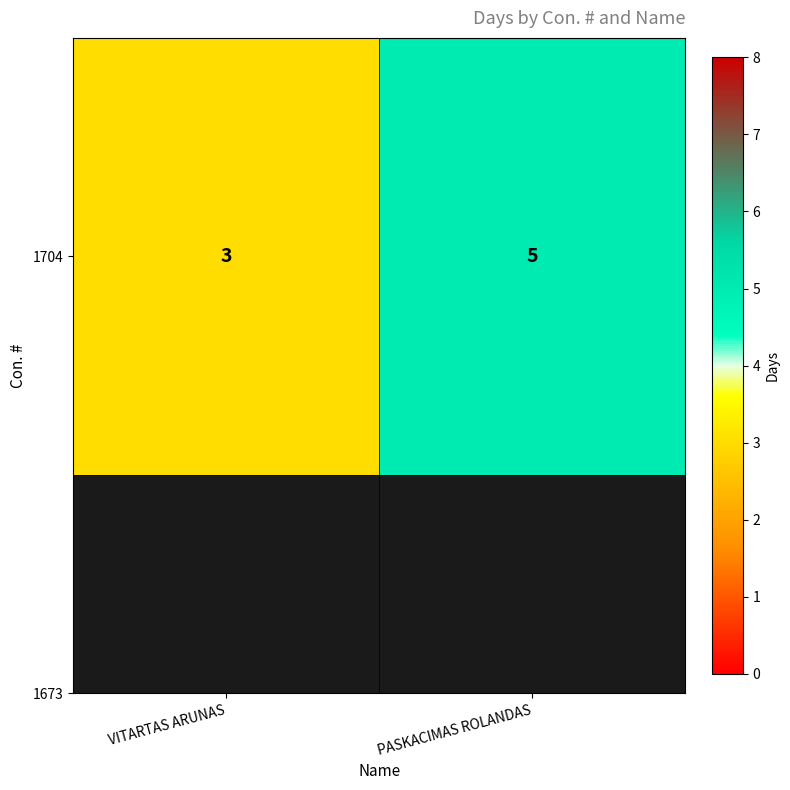

Approximately how many times larger is the value at VITARTAS ARUNAS compared to PASKACIMAS ROLANDAS?

0.6